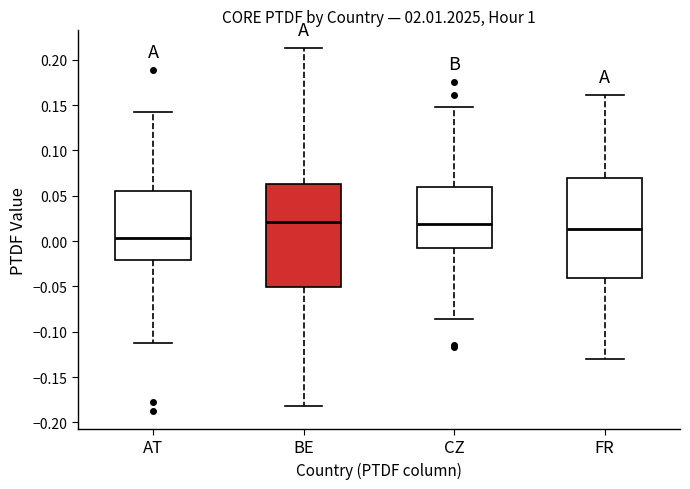

Reading left to right, read every box against the y-axis: the position of its median line, the range the box covers, and the ends of its whiskers. The values are not printed on the chart, so give them approximately, as read against the axis.

AT: median 0.005, box -0.020 to 0.055, whiskers -0.115 to 0.140
BE: median 0.020, box -0.050 to 0.065, whiskers -0.180 to 0.215
CZ: median 0.020, box -0.010 to 0.060, whiskers -0.085 to 0.150
FR: median 0.015, box -0.040 to 0.070, whiskers -0.130 to 0.160